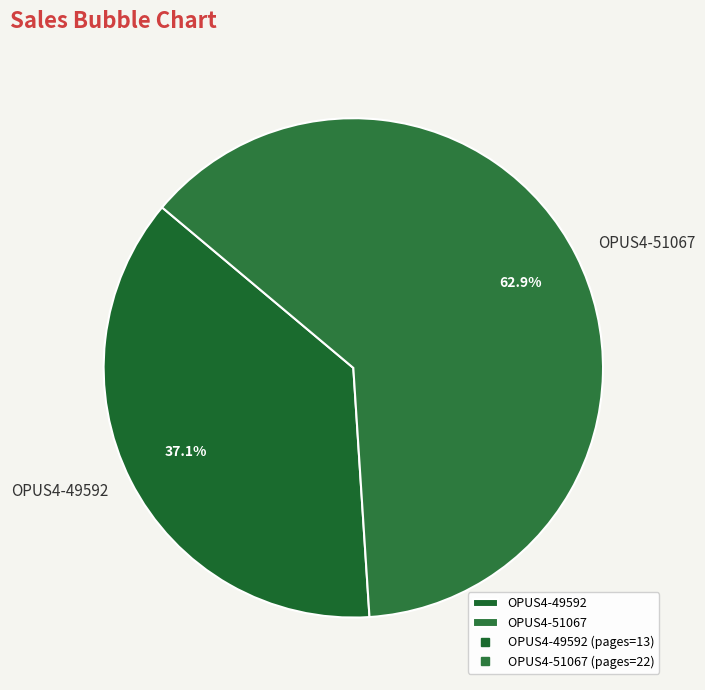

What is the smallest slice in the pie chart?

OPUS4-49592